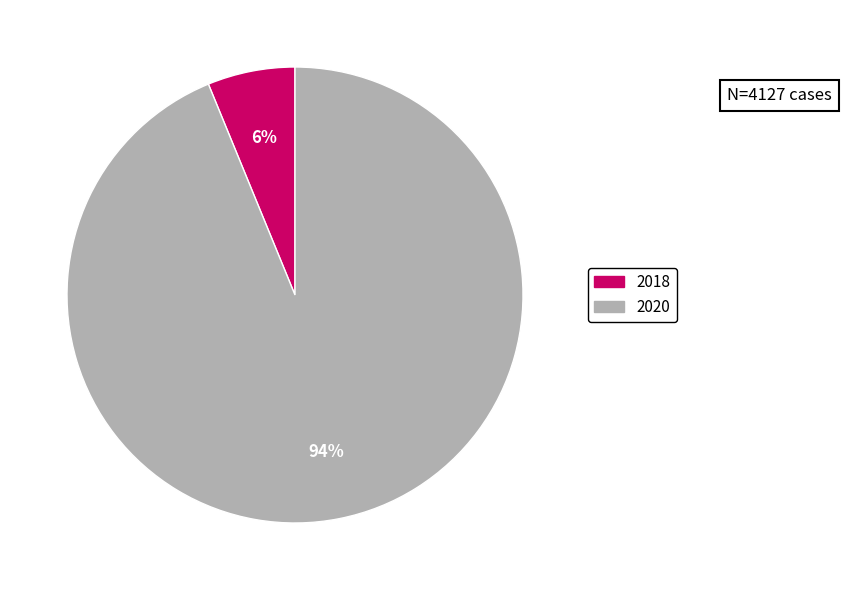

Combined, do 2018 and 2020 account for over 50%?

Yes